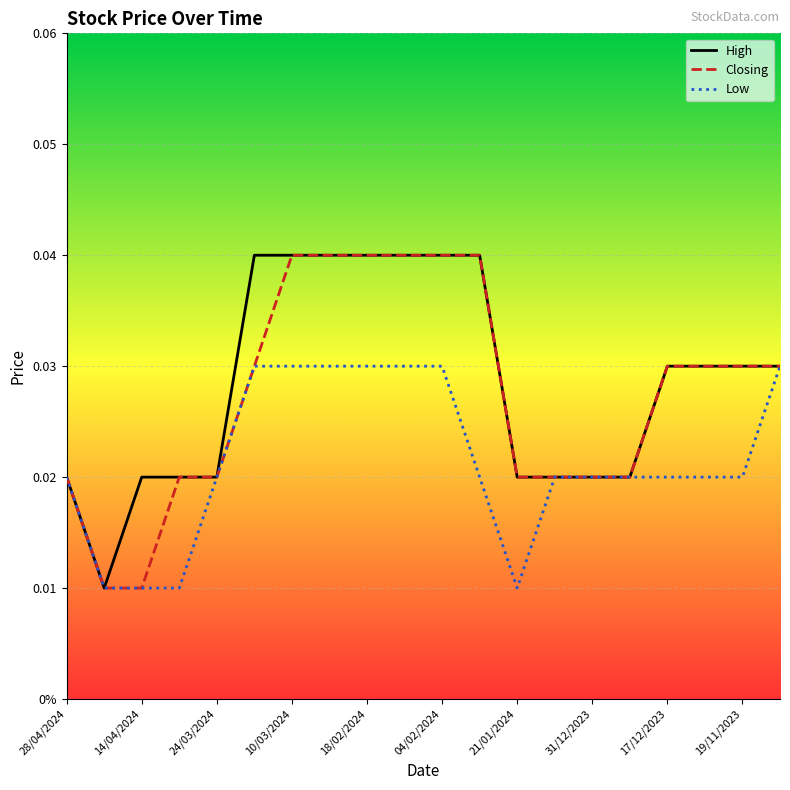

Count the Closing values in the range 0 to 1.

20